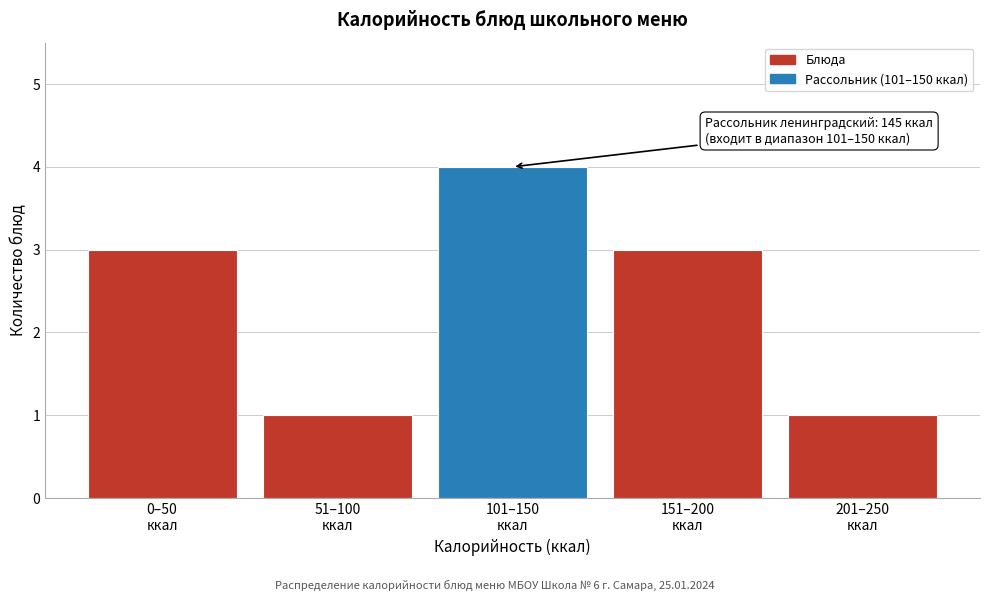

Reading right to left, transcribe all the data shown in this chart.

1	3	4	1	3